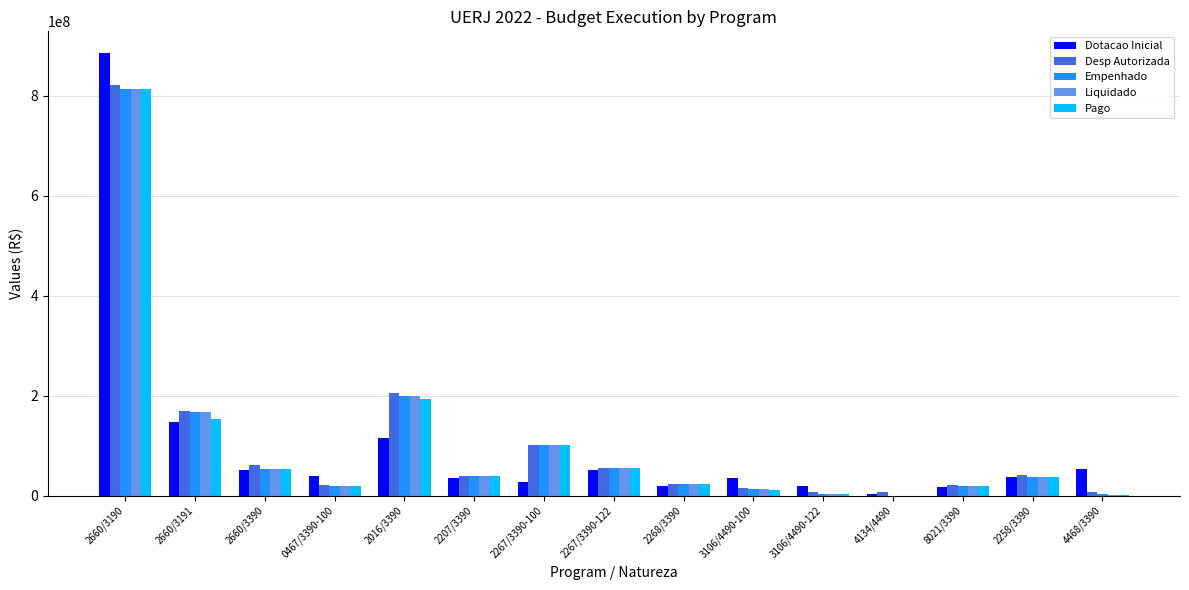

Read the Liquidado value at 2268/3390.

23003905.0